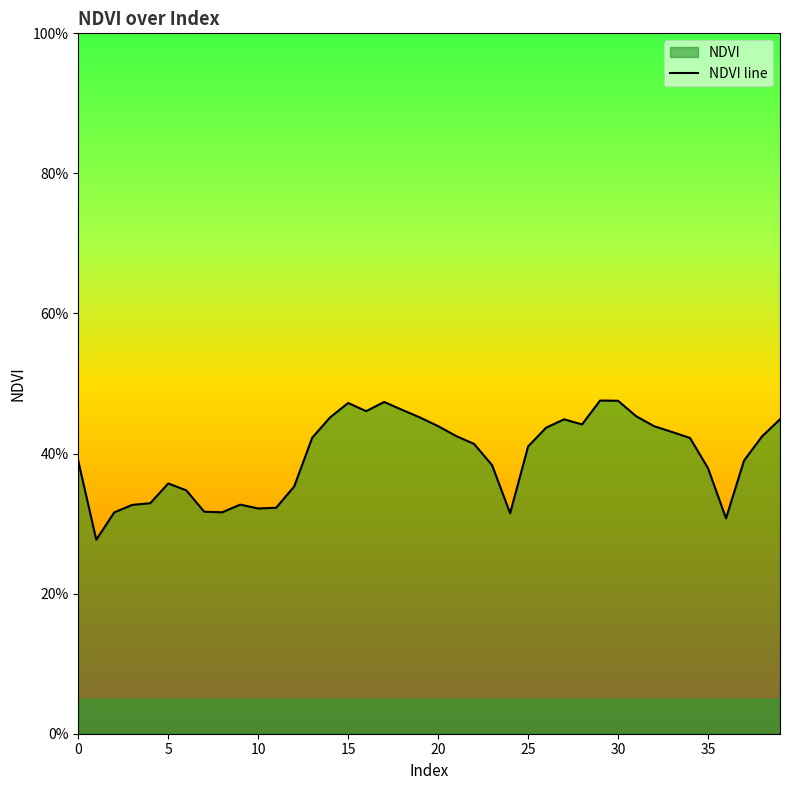

What is the value of the 33rd point from the left?

0.4